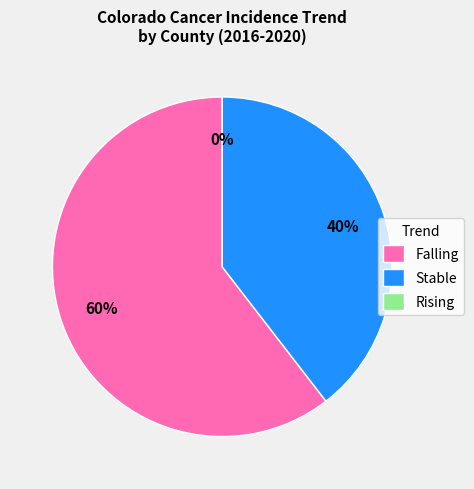

What is the largest slice in the pie chart?

falling